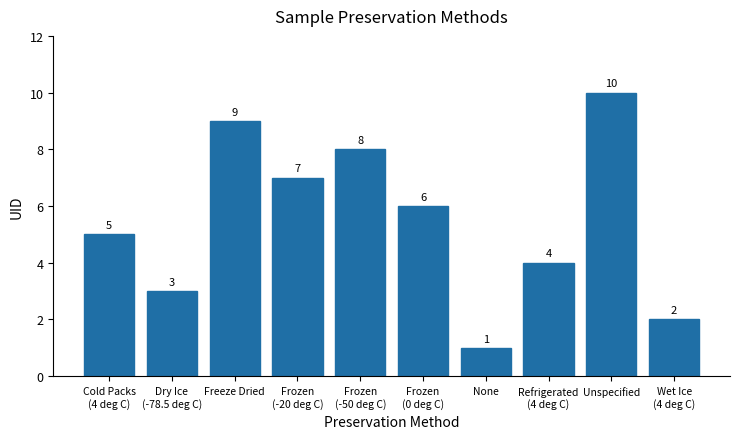

Reading left to right, list all the values displayed in this chart.

5	3	9	7	8	6	1	4	10	2